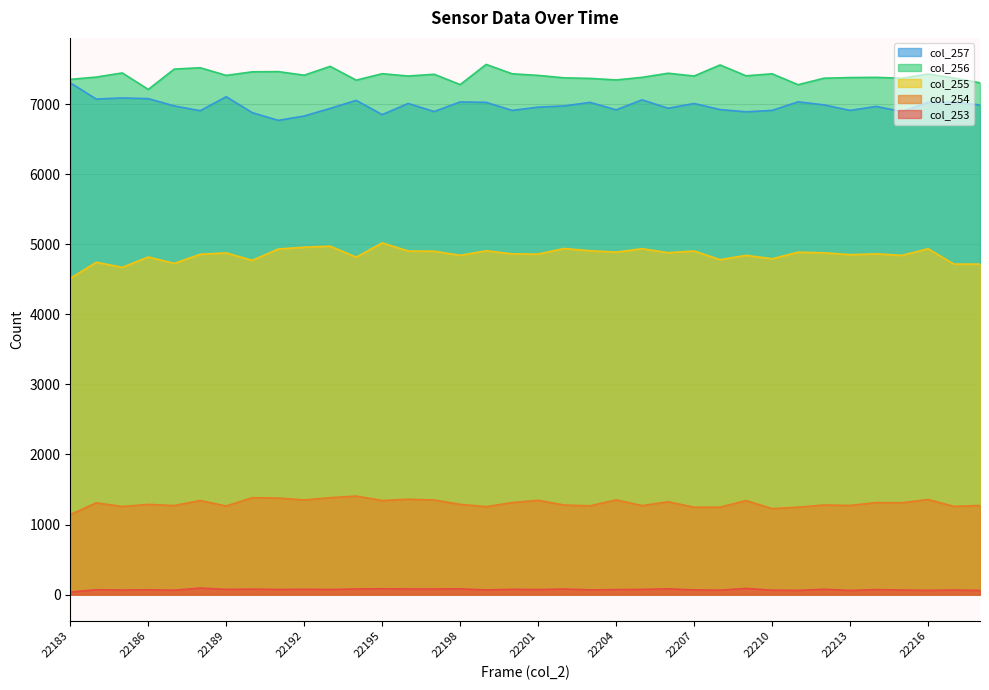

How many distinct data groups are displayed?

5